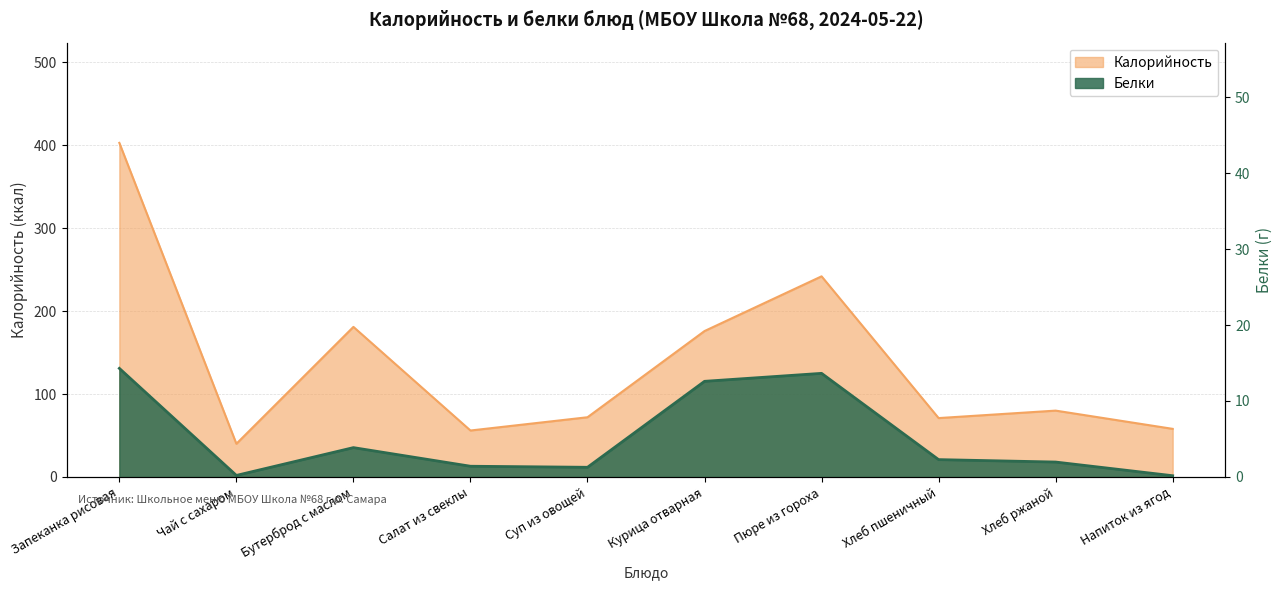

True or false: Белки and Калорийность intersect in this chart.

False